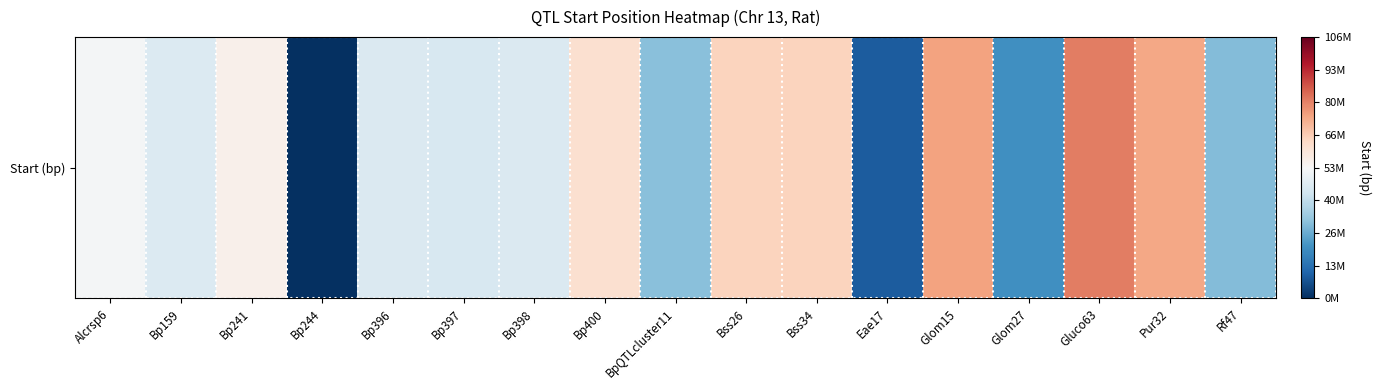

The value at Bp398 is 45514719. True or false?

True